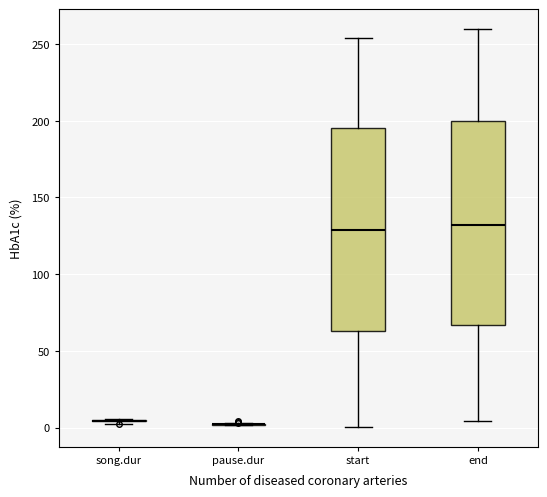

Reading left to right, transcribe this box plot: for each box, give where its median line is, the range the box spans, and where its two whiskers end, as read against the y-axis. The values are not printed on the chart, so give them approximately, as read against the axis.

song.dur: box collapsed to a line at 5, whiskers 5 to 5
pause.dur: box collapsed to a line at 0, whiskers 0 to 5
start: median 130, box 65 to 195, whiskers 0 to 255
end: median 130, box 65 to 200, whiskers 5 to 260